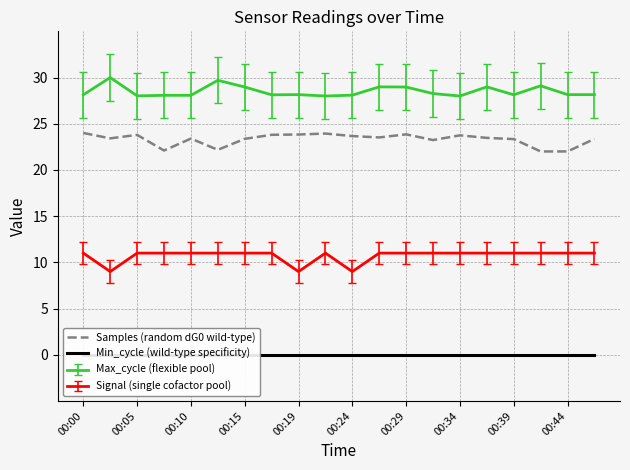

In Samples (random dG0 wild-type), how many points are higher than both neighbors (excluding endpoints)?

5